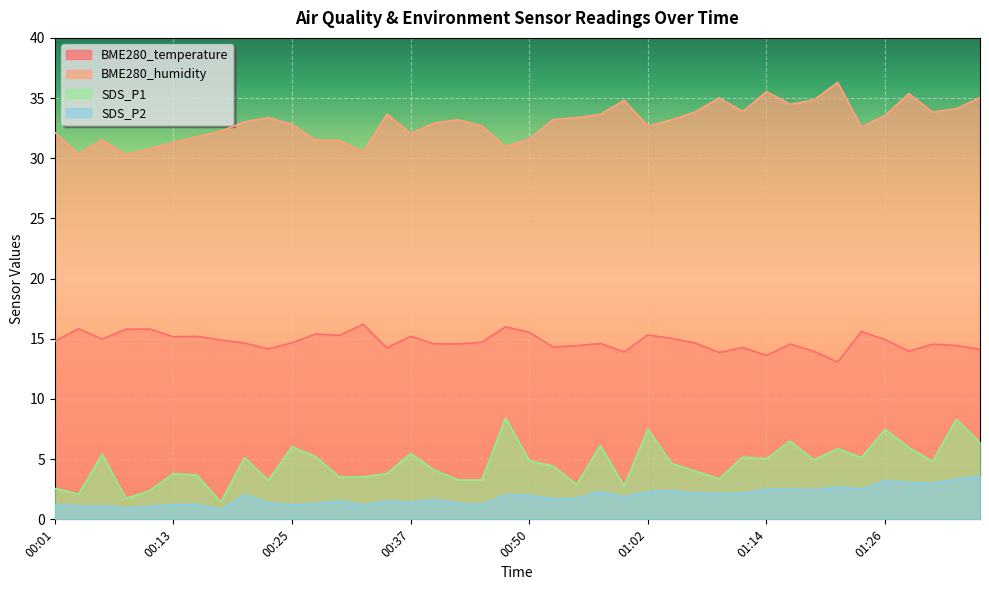

At which label does BME280_humidity first exceed 33?

00:20